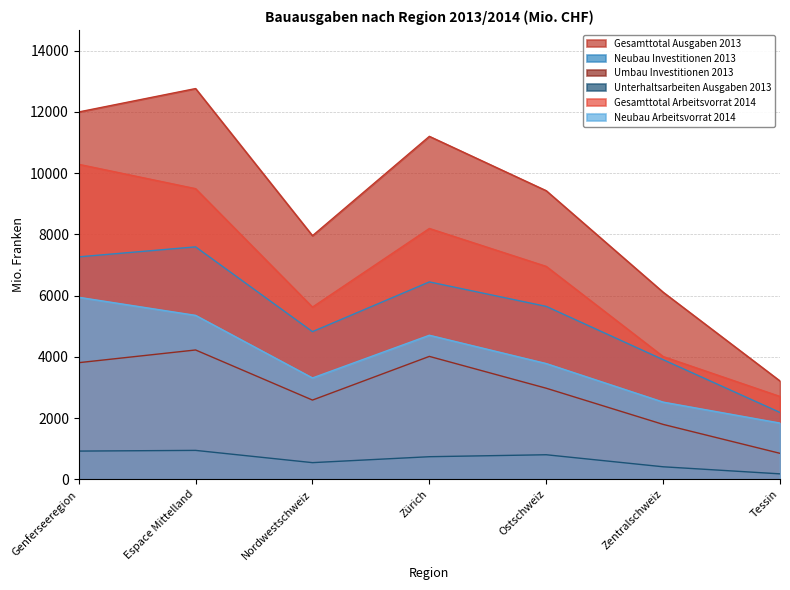

What is the difference between the Neubau Investitionen 2013 values at Genferseeregion and Espace Mittelland?

326.6